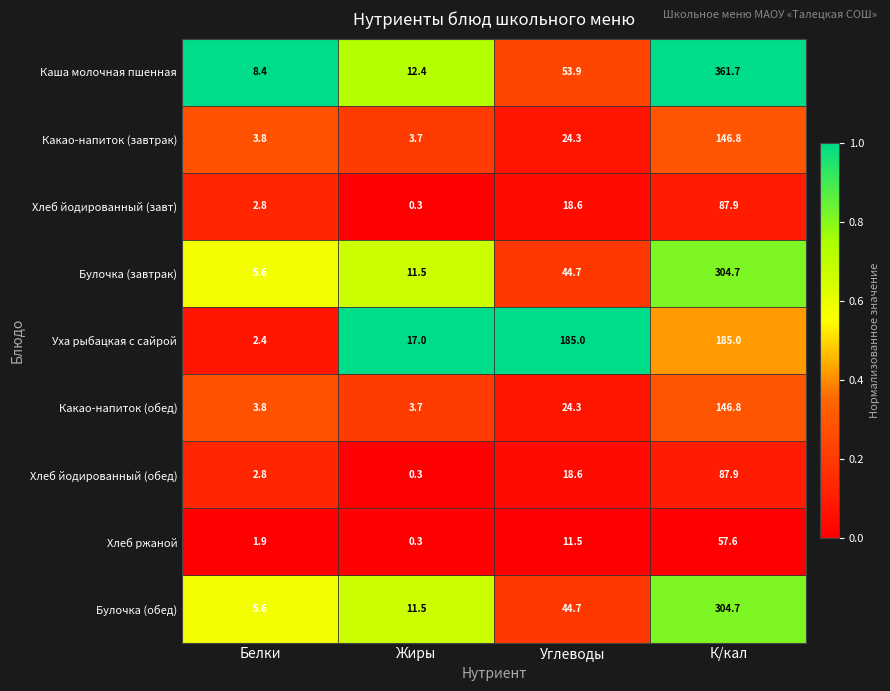

Rank the categories by Каша молочная пшенная value from highest to lowest.

К/кал, Углеводы, Жиры, Белки